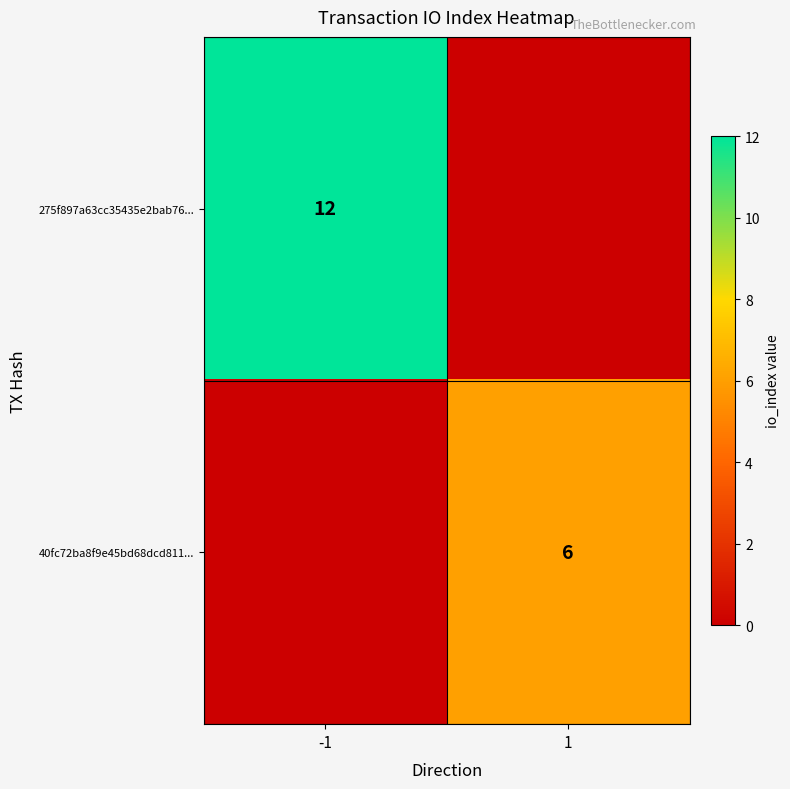

The 275f897a63cc35435e2bab76... series shows 16 at -1. True or false?

False